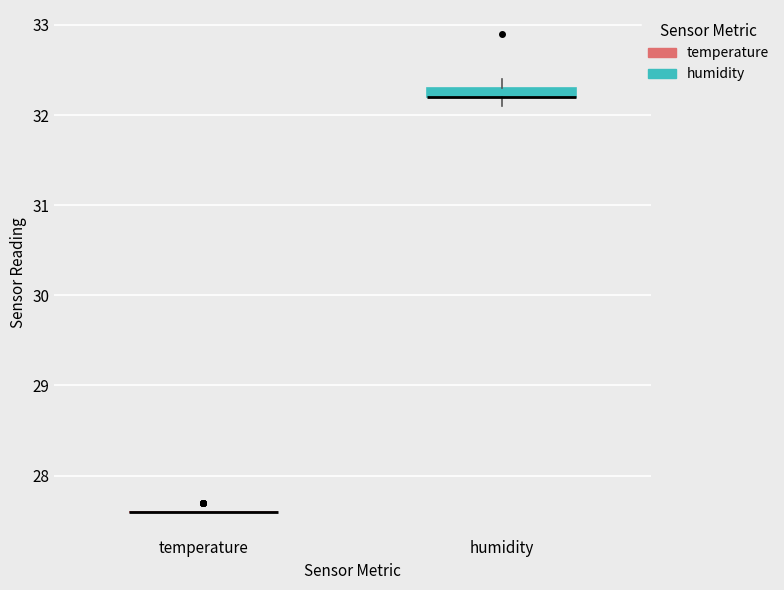

Where is the upper edge of the box for humidity on the y-axis? The values are not printed on the chart, so give them approximately, as read against the axis.

32.3